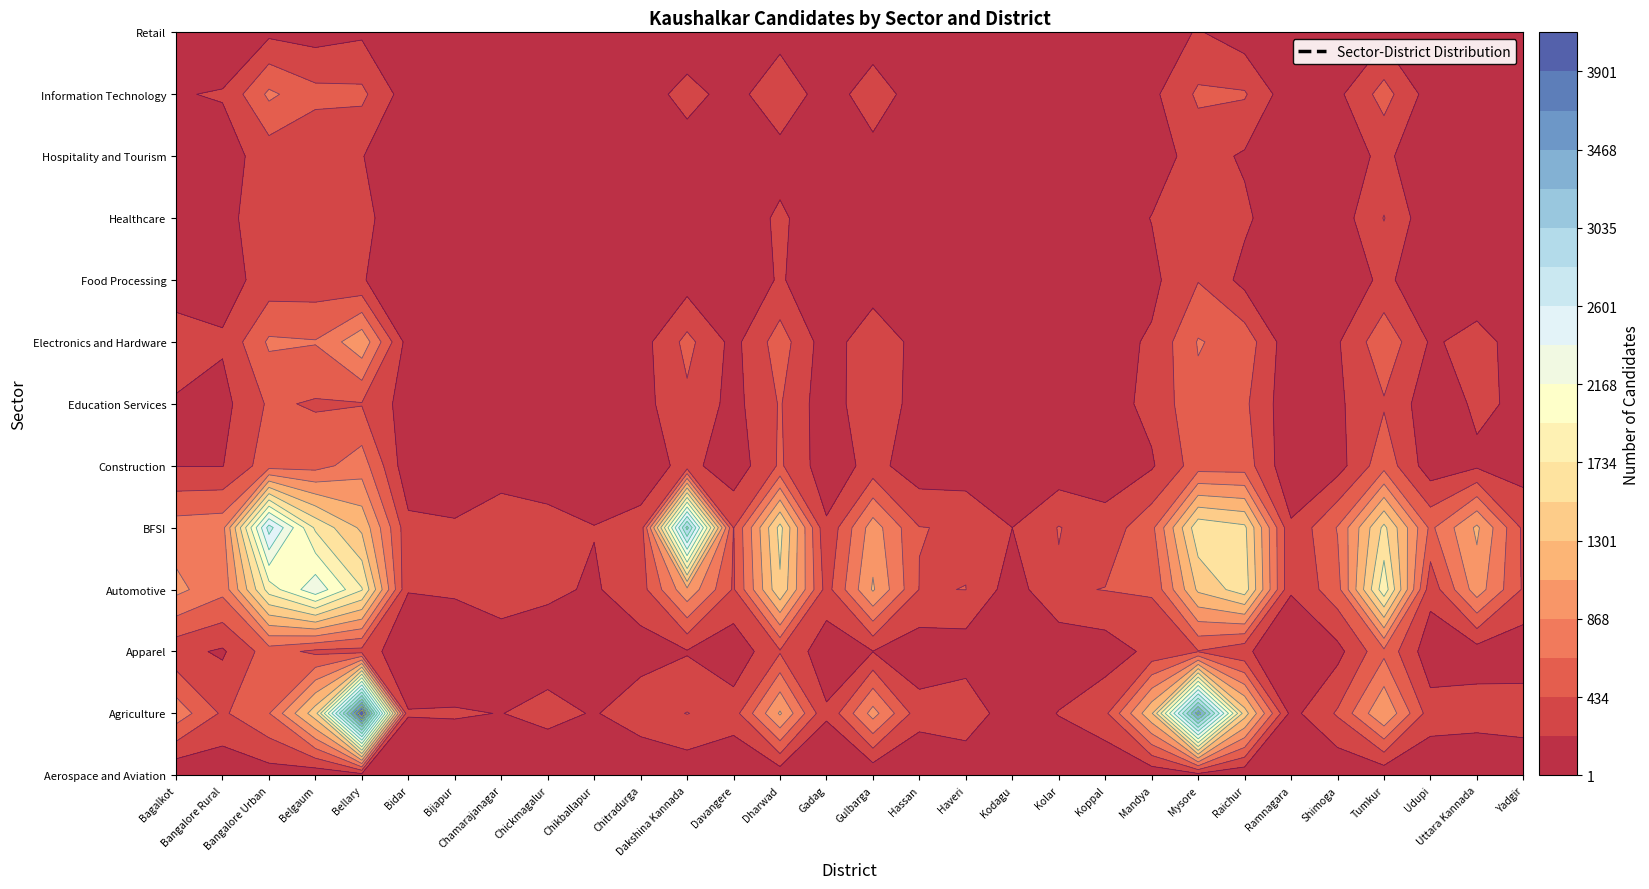

The value of Hospitality and Tourism at 26 is 441. True or false?

False